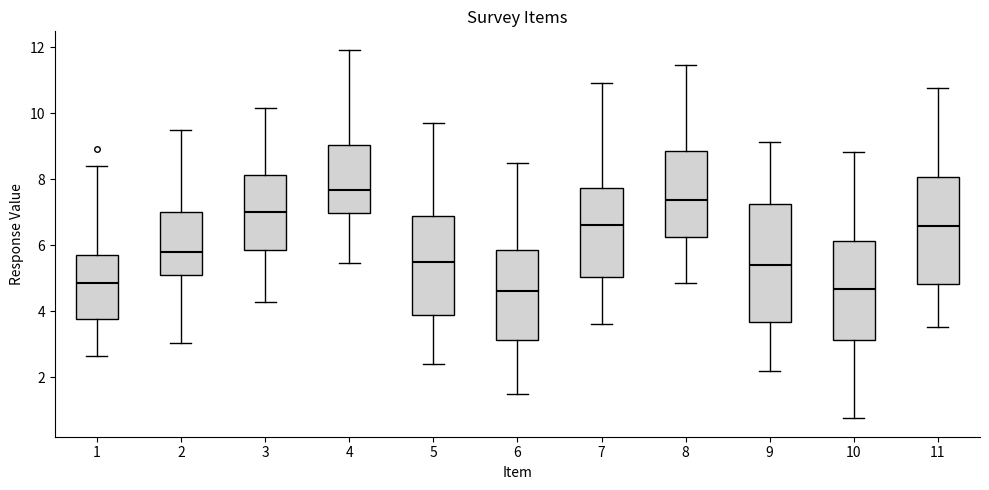

Reading left to right, transcribe this box plot: for each box, give where its median line is, the range the box spans, and where its two whiskers end, as read against the y-axis. The values are not printed on the chart, so give them approximately, as read against the axis.

1: median 4.8, box 3.8 to 5.8, whiskers 2.6 to 8.4
2: median 5.8, box 5.2 to 7.0, whiskers 3.0 to 9.4
3: median 7.0, box 5.8 to 8.2, whiskers 4.2 to 10.2
4: median 7.6, box 7.0 to 9.0, whiskers 5.4 to 12.0
5: median 5.4, box 3.8 to 6.8, whiskers 2.4 to 9.8
6: median 4.6, box 3.2 to 5.8, whiskers 1.4 to 8.4
7: median 6.6, box 5.0 to 7.8, whiskers 3.6 to 11.0
8: median 7.4, box 6.2 to 8.8, whiskers 4.8 to 11.4
9: median 5.4, box 3.6 to 7.2, whiskers 2.2 to 9.2
10: median 4.6, box 3.2 to 6.2, whiskers 0.8 to 8.8
11: median 6.6, box 4.8 to 8.0, whiskers 3.6 to 10.8